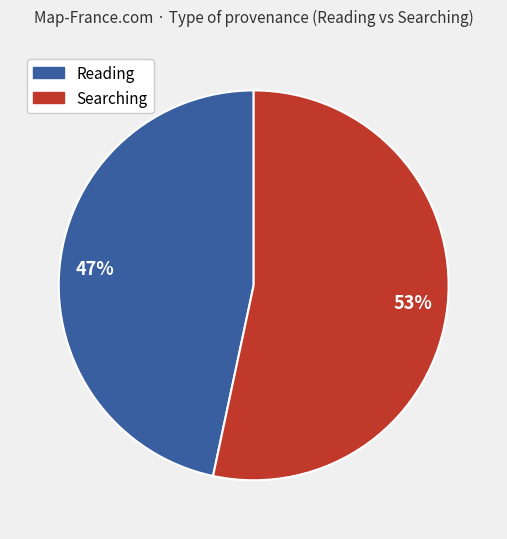

To the nearest percent, what portion does Searching represent?

53%